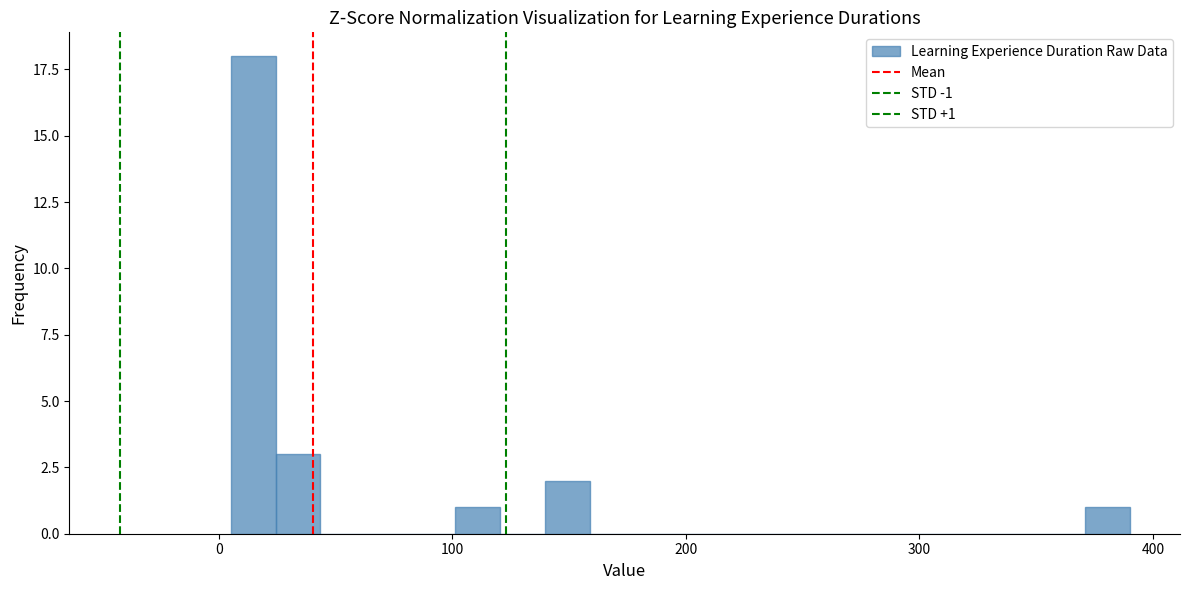

Around what value on the x-axis is the tallest bar? Give the approximate position of its centre, as read against the axis.

10